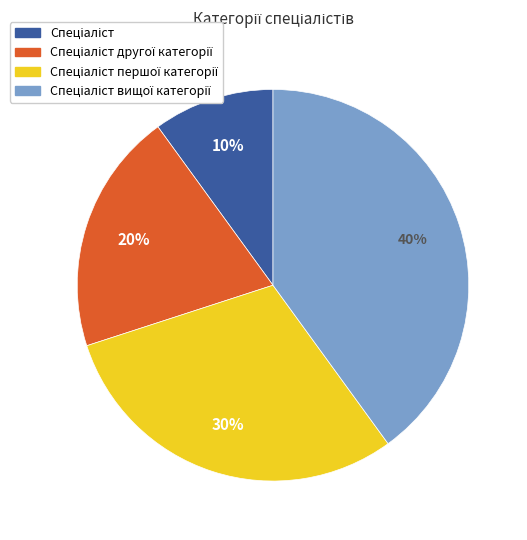

Is there any slice that represents more than half of the pie?

No